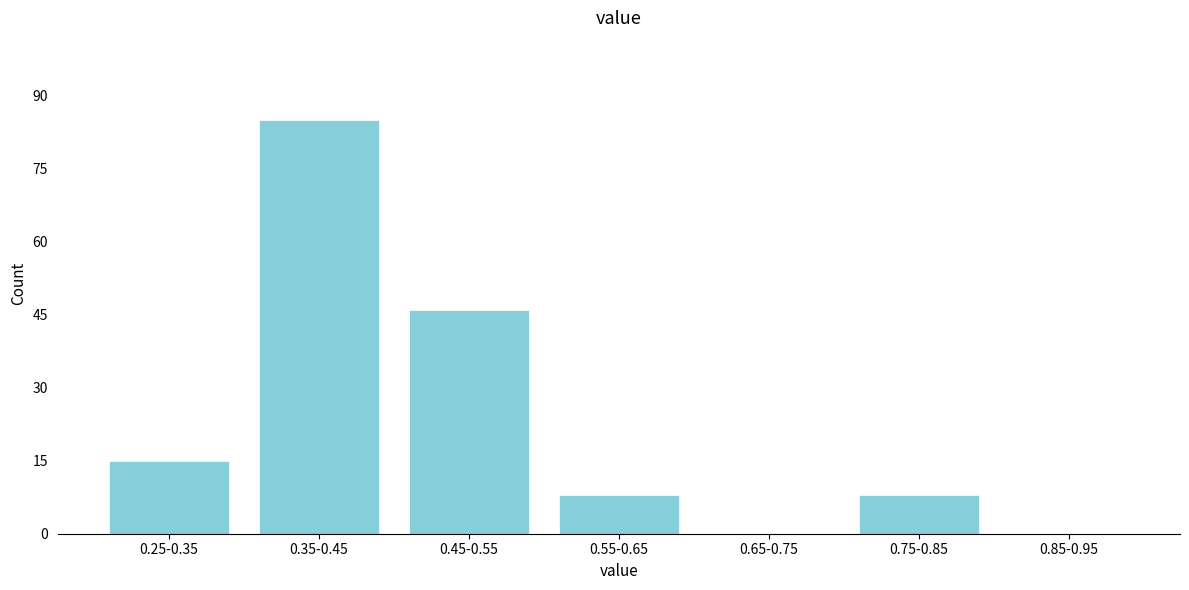

Reading left to right, transcribe all the data shown in this chart.

0.25-0.35=15	0.35-0.45=85	0.45-0.55=46	0.55-0.65=8	0.65-0.75=0	0.75-0.85=8	0.85-0.95=0